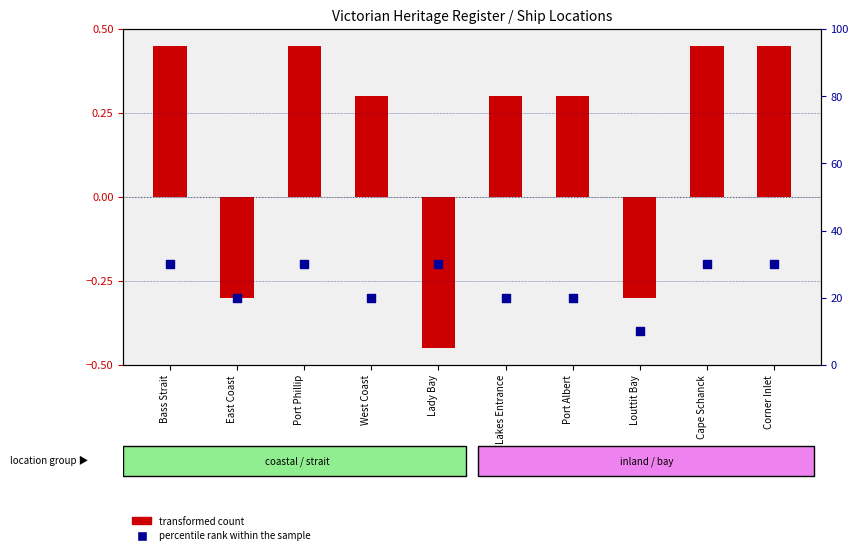

Which series has the widest spread of Y values?

transformed count